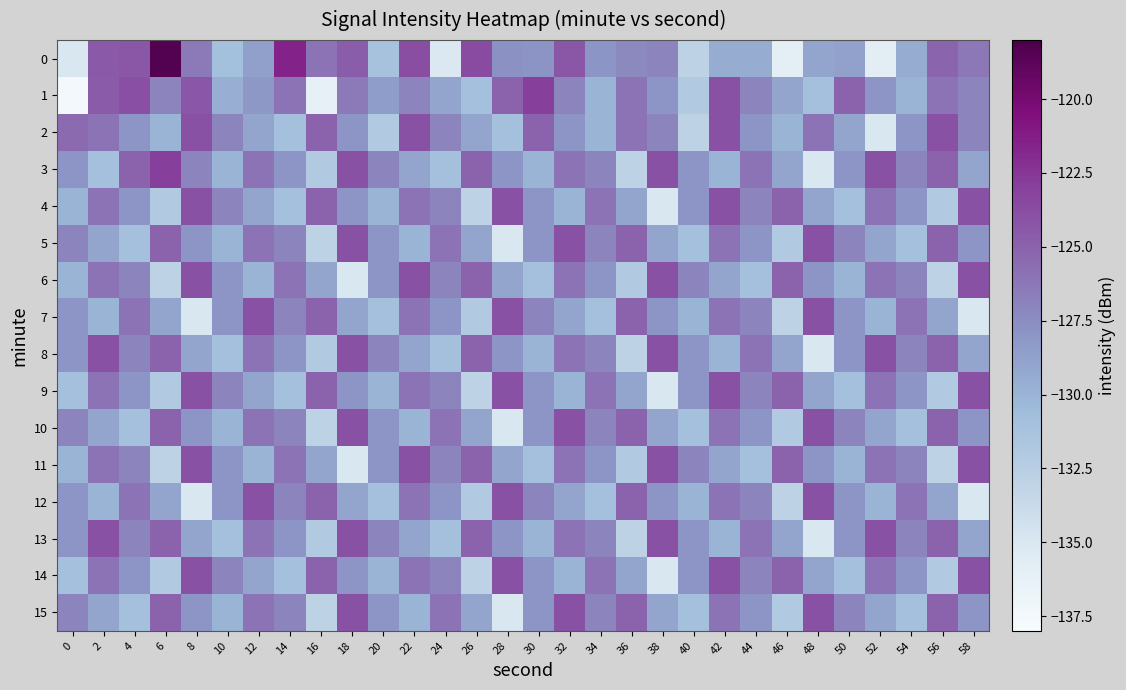

Reading left to right, what are all the values shown in this chart?

0: 0=-135.0	2=-124.5	4=-124.4	6=-118.3	8=-126.4	10=-130.9	12=-128.7	14=-121.5	16=-126.0	18=-124.7	20=-131.2	22=-123.7	24=-135.2	26=-123.7	28=-127.7	30=-127.8	32=-124.4	34=-128.0	36=-127.2	38=-127.1	40=-133.0	42=-129.4	44=-129.5	46=-136.0	48=-129.0	50=-128.8	52=-135.7	54=-129.4	56=-125.2	58=-126.3
1: 0=-137.5	2=-124.6	4=-123.9	6=-127.0	8=-124.3	10=-129.7	12=-128.2	14=-126.0	16=-136.2	18=-126.4	20=-128.5	22=-127.0	24=-129.0	26=-131.0	28=-125.0	30=-123.0	32=-127.0	34=-130.0	36=-126.0	38=-128.0	40=-132.0	42=-124.0	44=-127.0	46=-129.0	48=-131.0	50=-125.0	52=-128.0	54=-130.0	56=-126.0	58=-127.0
2: 0=-125.5	2=-126.0	4=-128.0	6=-130.0	8=-124.0	10=-127.0	12=-129.0	14=-131.0	16=-125.0	18=-128.0	20=-132.0	22=-124.0	24=-127.0	26=-129.0	28=-131.0	30=-125.0	32=-128.0	34=-130.0	36=-126.0	38=-127.0	40=-133.0	42=-124.0	44=-128.0	46=-130.0	48=-126.0	50=-129.0	52=-135.0	54=-128.0	56=-124.0	58=-127.0
3: 0=-128.0	2=-131.0	4=-125.0	6=-123.0	8=-127.0	10=-130.0	12=-126.0	14=-128.0	16=-132.0	18=-124.0	20=-127.0	22=-129.0	24=-131.0	26=-125.0	28=-128.0	30=-130.0	32=-126.0	34=-127.0	36=-133.0	38=-124.0	40=-128.0	42=-130.0	44=-126.0	46=-129.0	48=-135.0	50=-128.0	52=-124.0	54=-127.0	56=-125.0	58=-129.0
4: 0=-130.0	2=-126.0	4=-128.0	6=-132.0	8=-124.0	10=-127.0	12=-129.0	14=-131.0	16=-125.0	18=-128.0	20=-130.0	22=-126.0	24=-127.0	26=-133.0	28=-124.0	30=-128.0	32=-130.0	34=-126.0	36=-129.0	38=-135.0	40=-128.0	42=-124.0	44=-127.0	46=-125.0	48=-129.0	50=-131.0	52=-126.0	54=-128.0	56=-132.0	58=-124.0
5: 0=-127.0	2=-129.0	4=-131.0	6=-125.0	8=-128.0	10=-130.0	12=-126.0	14=-127.0	16=-133.0	18=-124.0	20=-128.0	22=-130.0	24=-126.0	26=-129.0	28=-135.0	30=-128.0	32=-124.0	34=-127.0	36=-125.0	38=-129.0	40=-131.0	42=-126.0	44=-128.0	46=-132.0	48=-124.0	50=-127.0	52=-129.0	54=-131.0	56=-125.0	58=-128.0
6: 0=-130.0	2=-126.0	4=-127.0	6=-133.0	8=-124.0	10=-128.0	12=-130.0	14=-126.0	16=-129.0	18=-135.0	20=-128.0	22=-124.0	24=-127.0	26=-125.0	28=-129.0	30=-131.0	32=-126.0	34=-128.0	36=-132.0	38=-124.0	40=-127.0	42=-129.0	44=-131.0	46=-125.0	48=-128.0	50=-130.0	52=-126.0	54=-127.0	56=-133.0	58=-124.0
7: 0=-128.0	2=-130.0	4=-126.0	6=-129.0	8=-135.0	10=-128.0	12=-124.0	14=-127.0	16=-125.0	18=-129.0	20=-131.0	22=-126.0	24=-128.0	26=-132.0	28=-124.0	30=-127.0	32=-129.0	34=-131.0	36=-125.0	38=-128.0	40=-130.0	42=-126.0	44=-127.0	46=-133.0	48=-124.0	50=-128.0	52=-130.0	54=-126.0	56=-129.0	58=-135.0
8: 0=-128.0	2=-124.0	4=-127.0	6=-125.0	8=-129.0	10=-131.0	12=-126.0	14=-128.0	16=-132.0	18=-124.0	20=-127.0	22=-129.0	24=-131.0	26=-125.0	28=-128.0	30=-130.0	32=-126.0	34=-127.0	36=-133.0	38=-124.0	40=-128.0	42=-130.0	44=-126.0	46=-129.0	48=-135.0	50=-128.0	52=-124.0	54=-127.0	56=-125.0	58=-129.0
9: 0=-131.0	2=-126.0	4=-128.0	6=-132.0	8=-124.0	10=-127.0	12=-129.0	14=-131.0	16=-125.0	18=-128.0	20=-130.0	22=-126.0	24=-127.0	26=-133.0	28=-124.0	30=-128.0	32=-130.0	34=-126.0	36=-129.0	38=-135.0	40=-128.0	42=-124.0	44=-127.0	46=-125.0	48=-129.0	50=-131.0	52=-126.0	54=-128.0	56=-132.0	58=-124.0
10: 0=-127.0	2=-129.0	4=-131.0	6=-125.0	8=-128.0	10=-130.0	12=-126.0	14=-127.0	16=-133.0	18=-124.0	20=-128.0	22=-130.0	24=-126.0	26=-129.0	28=-135.0	30=-128.0	32=-124.0	34=-127.0	36=-125.0	38=-129.0	40=-131.0	42=-126.0	44=-128.0	46=-132.0	48=-124.0	50=-127.0	52=-129.0	54=-131.0	56=-125.0	58=-128.0
11: 0=-130.0	2=-126.0	4=-127.0	6=-133.0	8=-124.0	10=-128.0	12=-130.0	14=-126.0	16=-129.0	18=-135.0	20=-128.0	22=-124.0	24=-127.0	26=-125.0	28=-129.0	30=-131.0	32=-126.0	34=-128.0	36=-132.0	38=-124.0	40=-127.0	42=-129.0	44=-131.0	46=-125.0	48=-128.0	50=-130.0	52=-126.0	54=-127.0	56=-133.0	58=-124.0
12: 0=-128.0	2=-130.0	4=-126.0	6=-129.0	8=-135.0	10=-128.0	12=-124.0	14=-127.0	16=-125.0	18=-129.0	20=-131.0	22=-126.0	24=-128.0	26=-132.0	28=-124.0	30=-127.0	32=-129.0	34=-131.0	36=-125.0	38=-128.0	40=-130.0	42=-126.0	44=-127.0	46=-133.0	48=-124.0	50=-128.0	52=-130.0	54=-126.0	56=-129.0	58=-135.0
13: 0=-128.0	2=-124.0	4=-127.0	6=-125.0	8=-129.0	10=-131.0	12=-126.0	14=-128.0	16=-132.0	18=-124.0	20=-127.0	22=-129.0	24=-131.0	26=-125.0	28=-128.0	30=-130.0	32=-126.0	34=-127.0	36=-133.0	38=-124.0	40=-128.0	42=-130.0	44=-126.0	46=-129.0	48=-135.0	50=-128.0	52=-124.0	54=-127.0	56=-125.0	58=-129.0
14: 0=-131.0	2=-126.0	4=-128.0	6=-132.0	8=-124.0	10=-127.0	12=-129.0	14=-131.0	16=-125.0	18=-128.0	20=-130.0	22=-126.0	24=-127.0	26=-133.0	28=-124.0	30=-128.0	32=-130.0	34=-126.0	36=-129.0	38=-135.0	40=-128.0	42=-124.0	44=-127.0	46=-125.0	48=-129.0	50=-131.0	52=-126.0	54=-128.0	56=-132.0	58=-124.0
15: 0=-127.0	2=-129.0	4=-131.0	6=-125.0	8=-128.0	10=-130.0	12=-126.0	14=-127.0	16=-133.0	18=-124.0	20=-128.0	22=-130.0	24=-126.0	26=-129.0	28=-135.0	30=-128.0	32=-124.0	34=-127.0	36=-125.0	38=-129.0	40=-131.0	42=-126.0	44=-128.0	46=-132.0	48=-124.0	50=-127.0	52=-129.0	54=-131.0	56=-125.0	58=-128.0